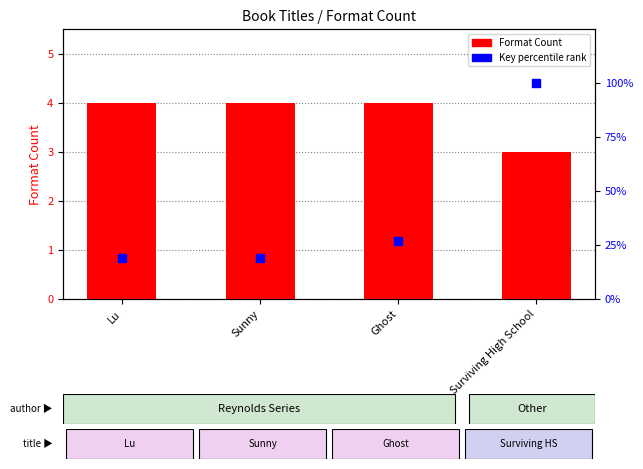

Which series reaches the maximum Y coordinate?

Key percentile rank